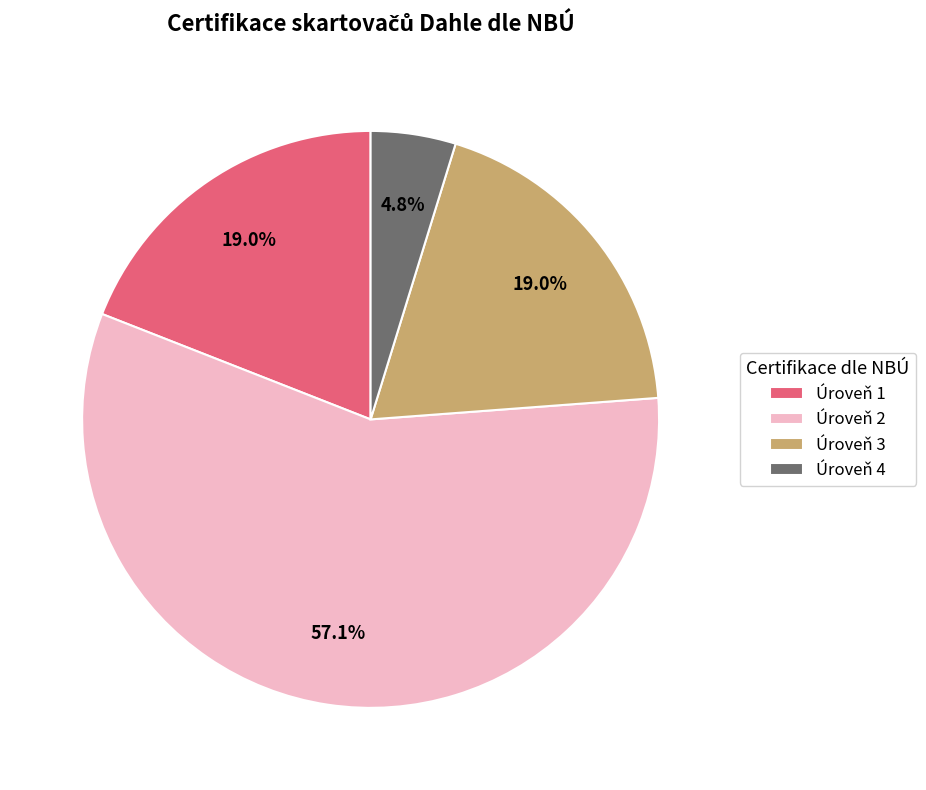

To the nearest percent, what is the average slice percentage?

25%